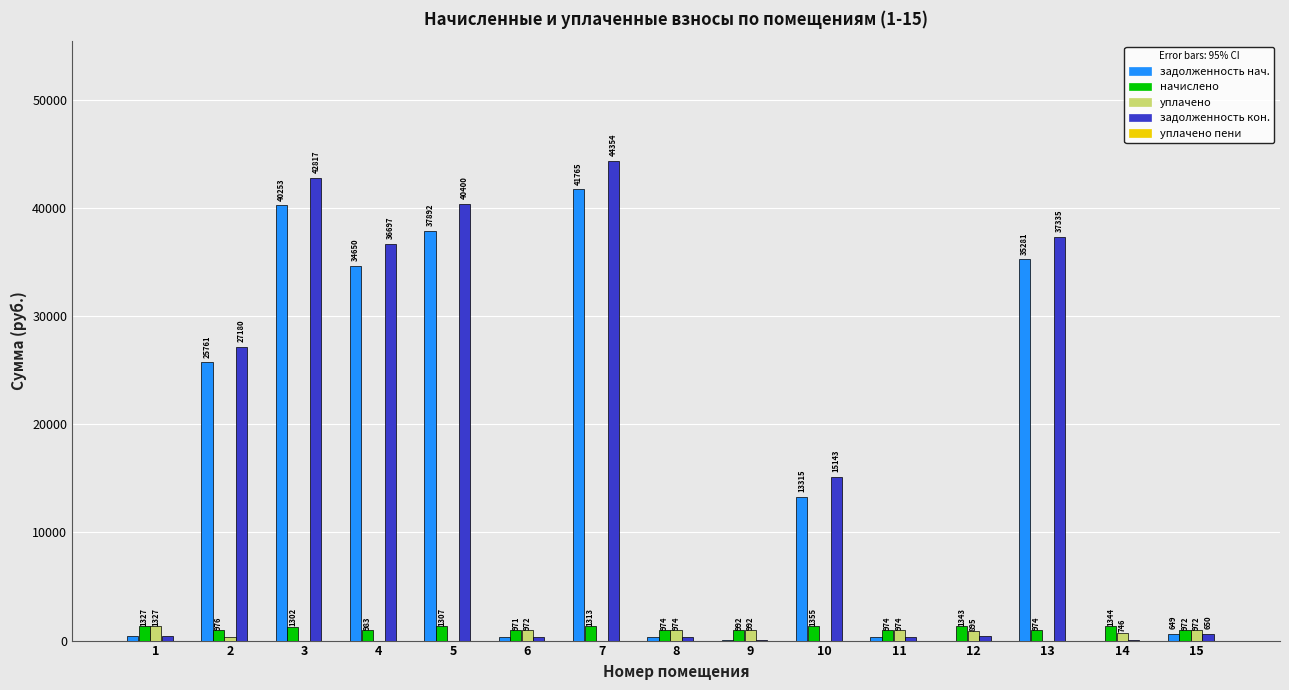

At which category is the sum across all series the highest?

7